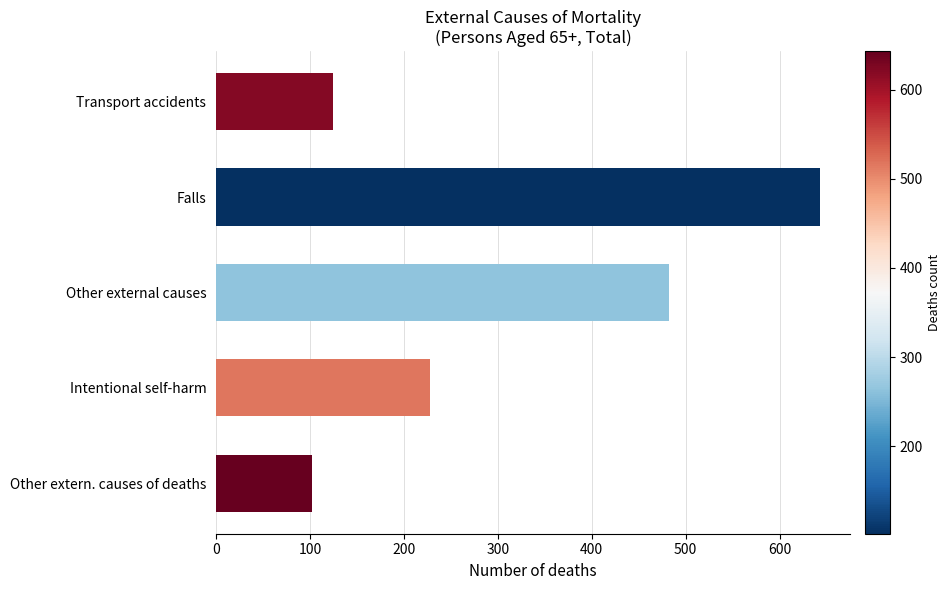

The chart shows a value of 66 at Other extern. causes of deaths. True or false?

False